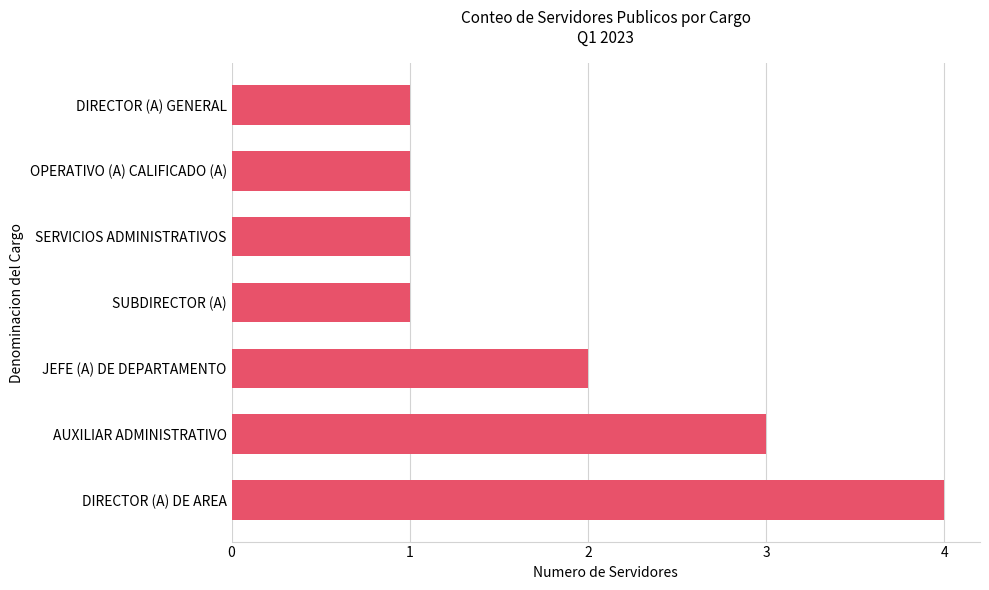

True or false: the data shows 1 at AUXILIAR ADMINISTRATIVO.

False